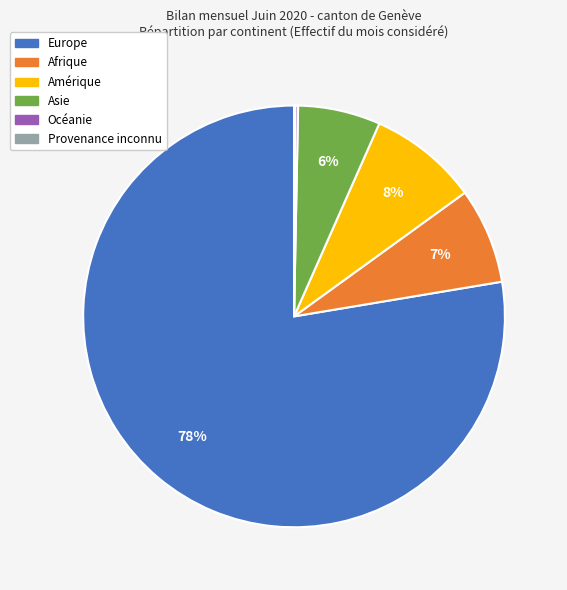

To the nearest percent, what portion does Amérique represent?

8%